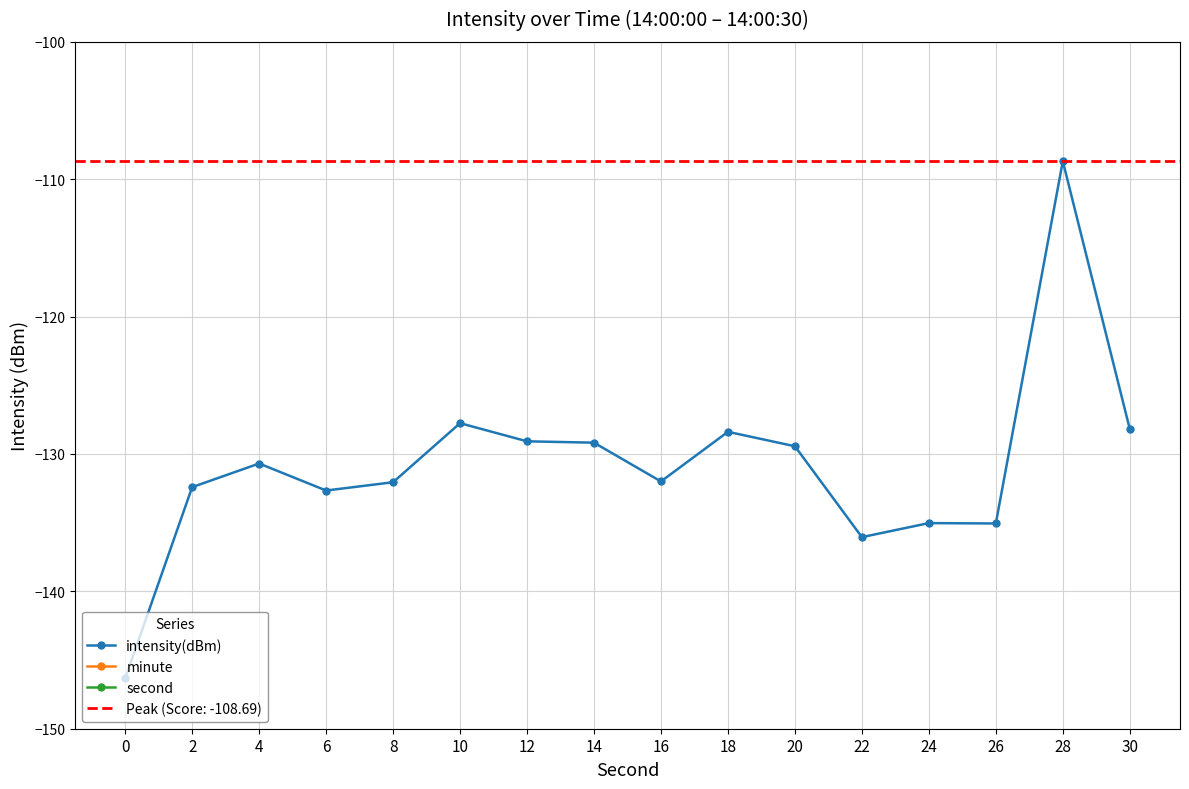

Where is the first local maximum for intensity(dBm)?

4